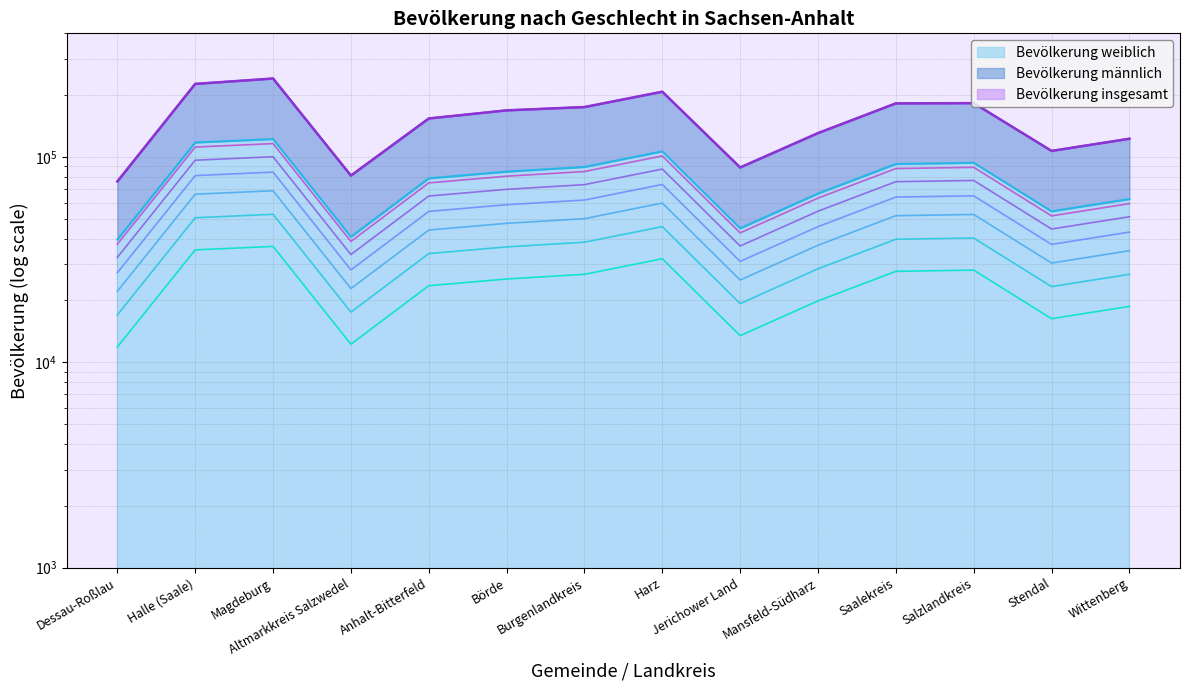

How many values in the Bevölkerung insgesamt series exceed 168641?

6